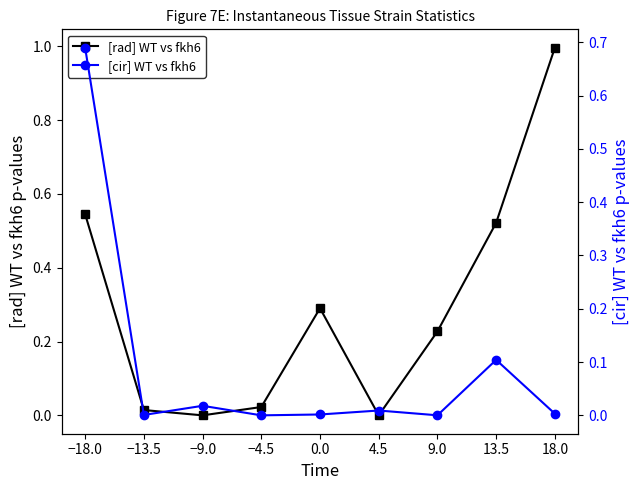

Reading left to right, transcribe all the data shown in this chart.

[rad] WT vs fkh6: −18.0=0.5	−13.5=0.0	−9.0=0.0	−4.5=0.0	0.0=0.3	4.5=0.0	9.0=0.2	13.5=0.5	18.0=1.0
[cir] WT vs fkh6: −18.0=0.7	−13.5=0.0	−9.0=0.0	−4.5=0.0	0.0=0.0	4.5=0.0	9.0=0.0	13.5=0.1	18.0=0.0